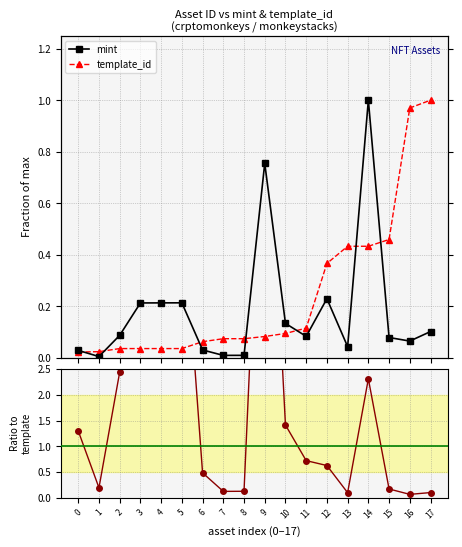

Is it true that mint equals 0.0 at 7?

True